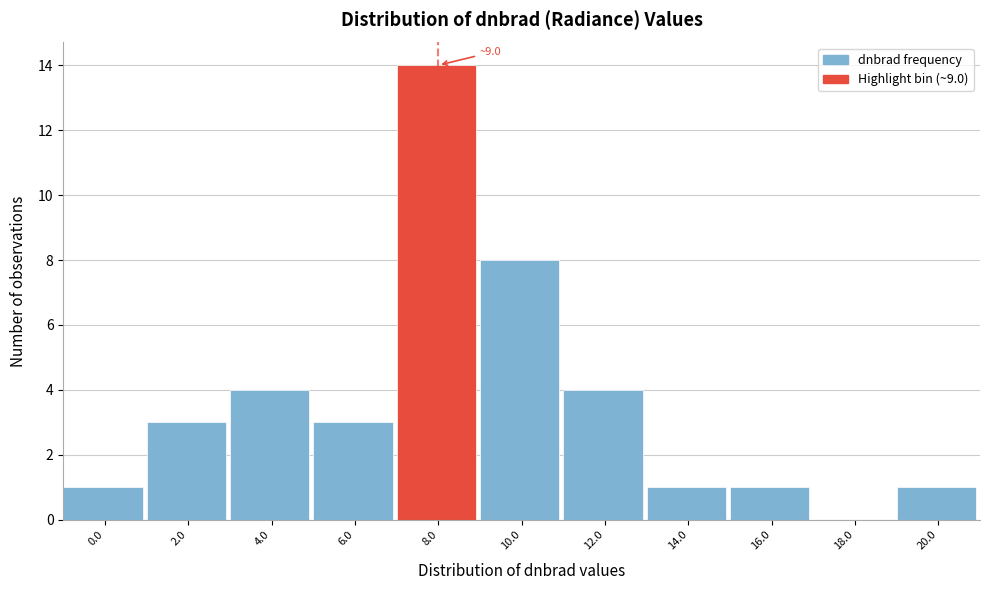

Reading left to right, list all the values displayed in this chart.

0.0=1	2.0=3	4.0=4	6.0=3	8.0=14	10.0=8	12.0=4	14.0=1	16.0=1	18.0=0	20.0=1